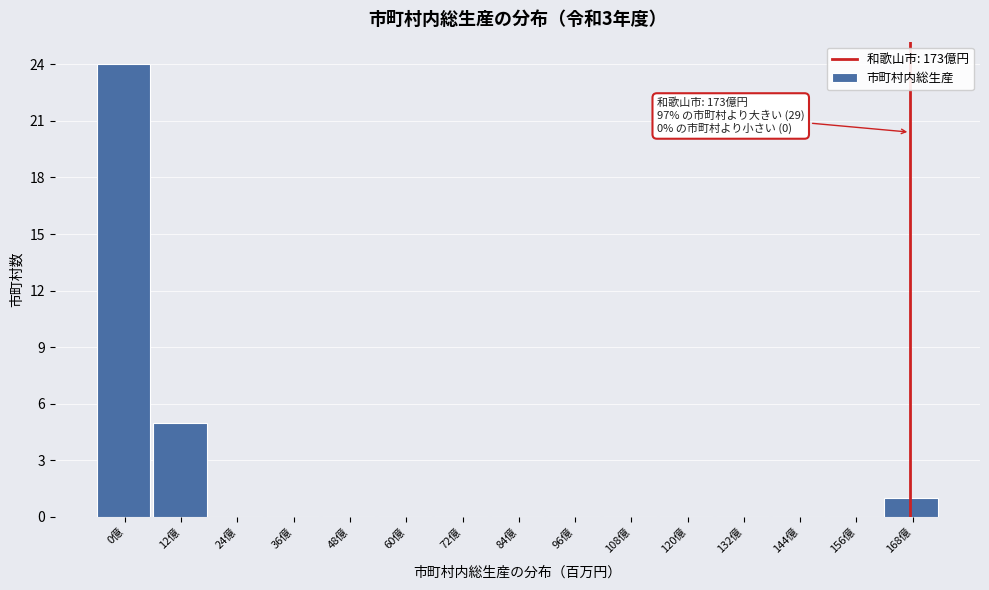

Reading left to right, extract all data points from this chart.

0億=24	12億=5	24億=0	36億=0	48億=0	60億=0	72億=0	84億=0	96億=0	108億=0	120億=0	132億=0	144億=0	156億=0	168億=1